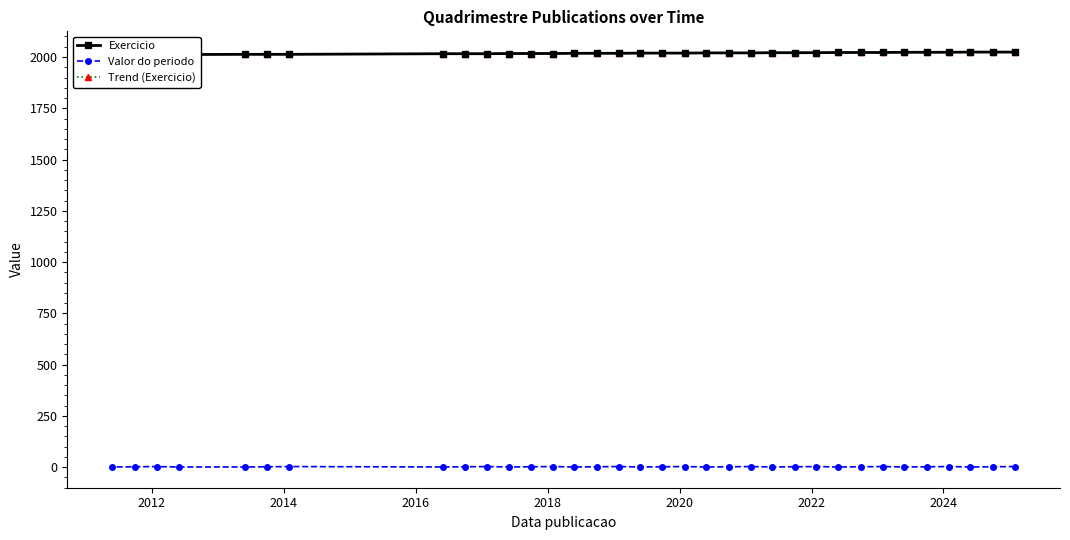

Is this an area chart (filled region under the line)?

No